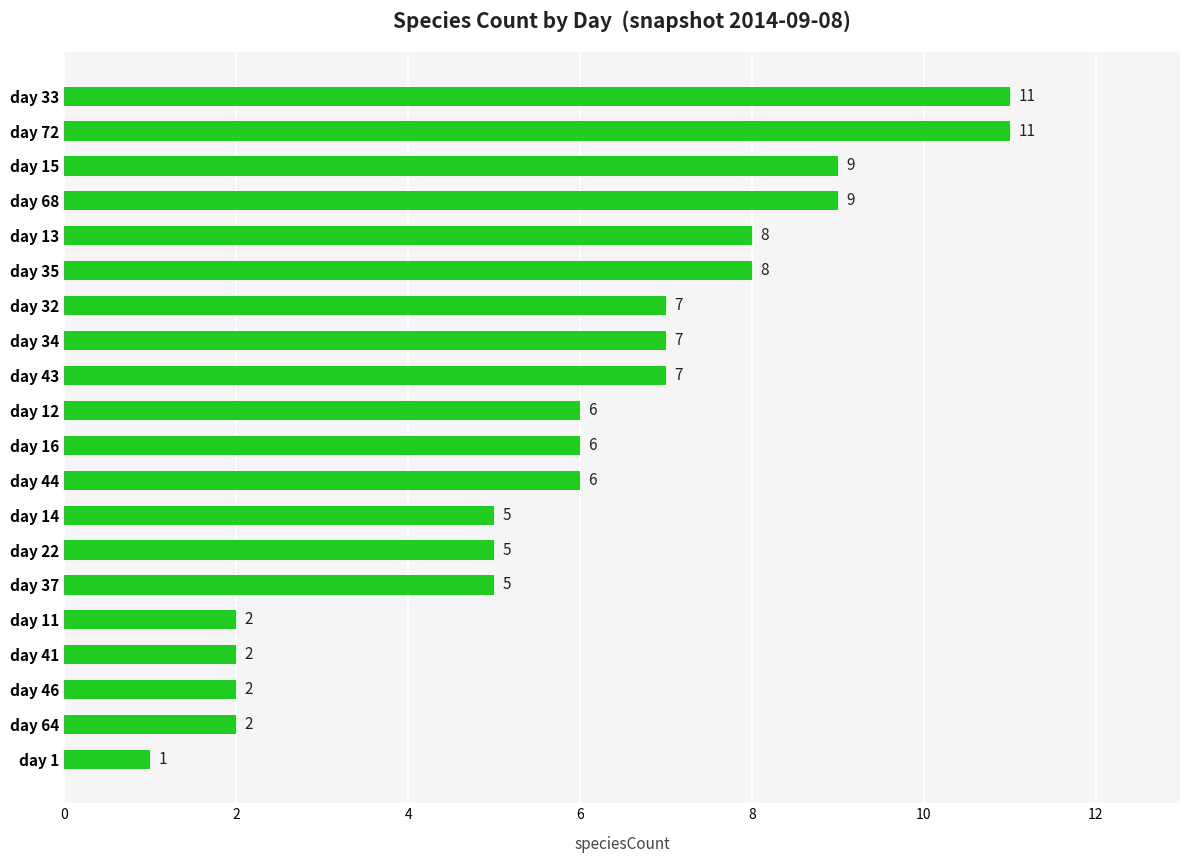

Count the values in the range 5 to 8.

11